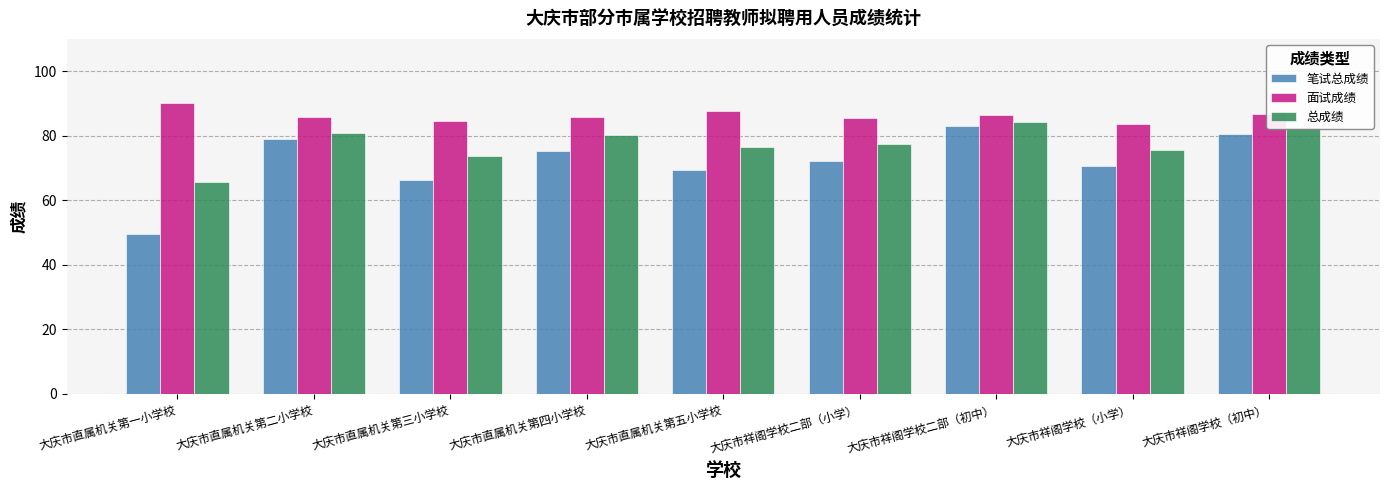

Rank the series at 大庆市祥阁学校二部（小学） from highest to lowest value.

面试成绩, 总成绩, 笔试总成绩